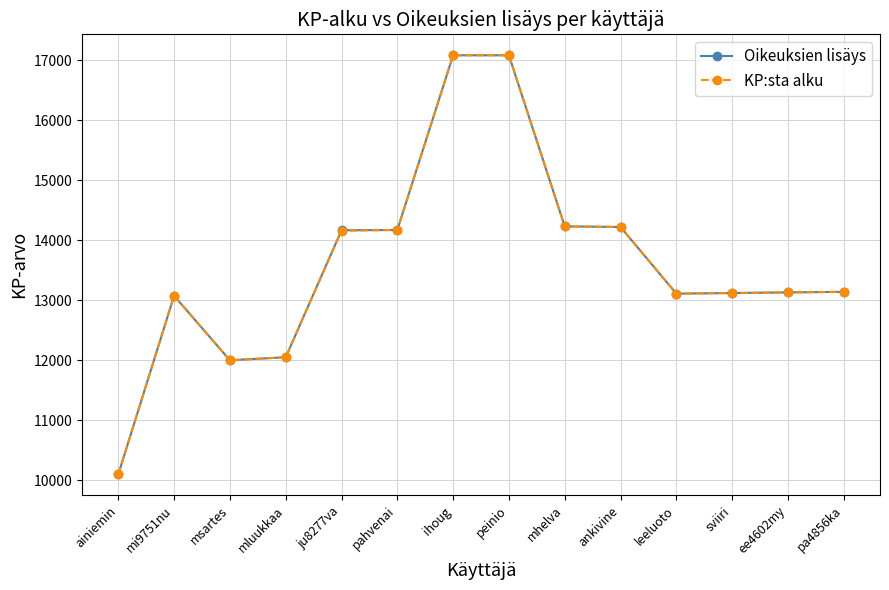

What is the greatest value displayed?

17080